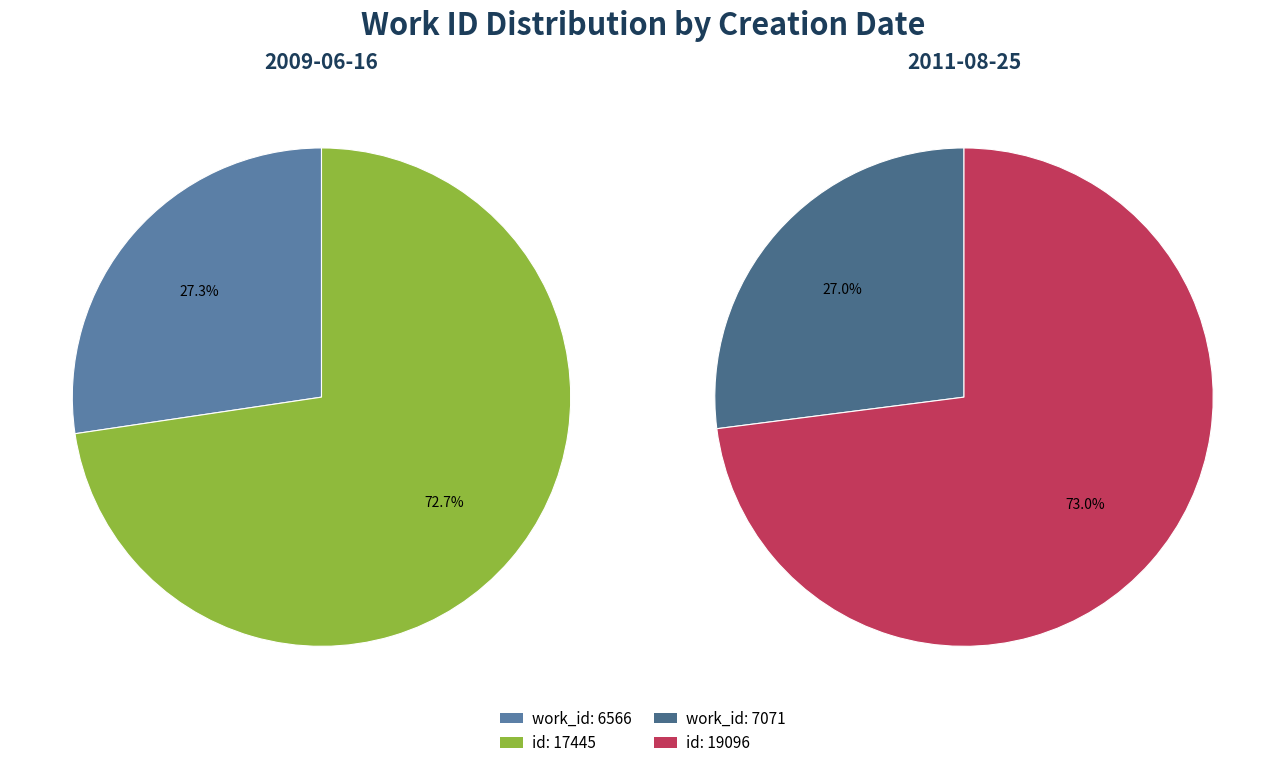

Is 2011-08-25 the majority of the pie?

Yes